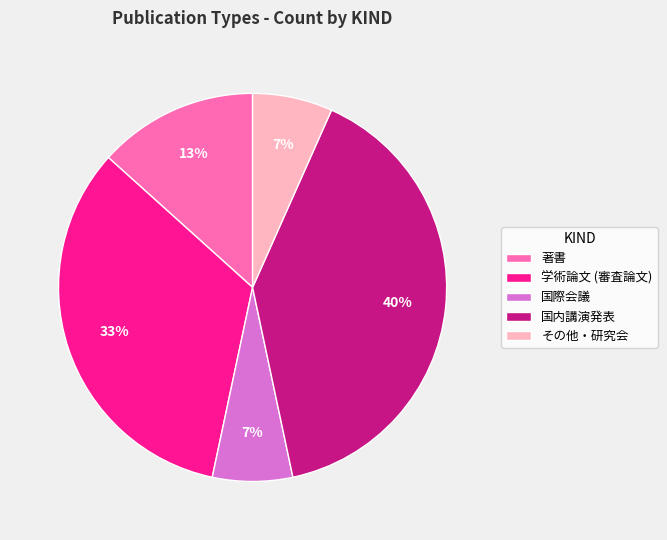

Is it true that 国内講演発表 is 28% of the pie?

False